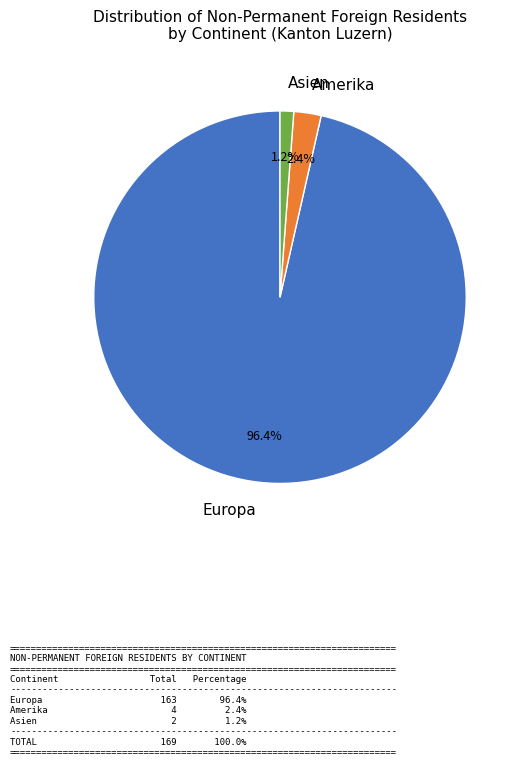

Count the number of slices in the pie.

3